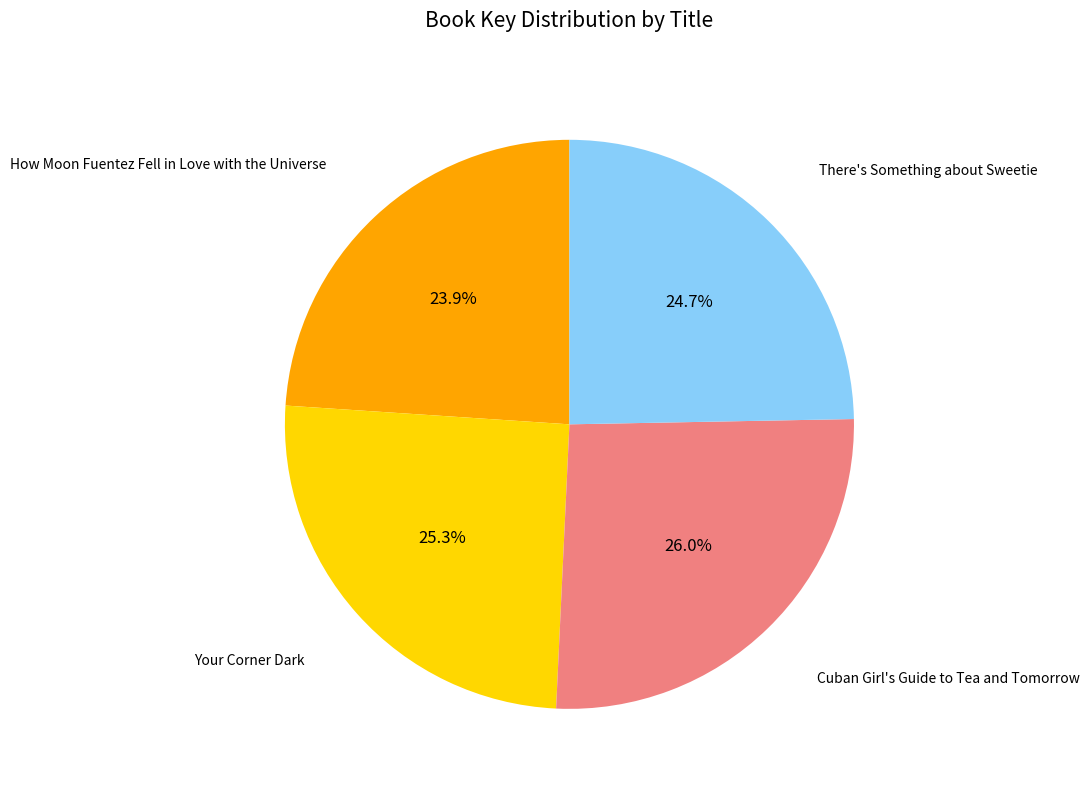

Count the number of slices in the pie.

4